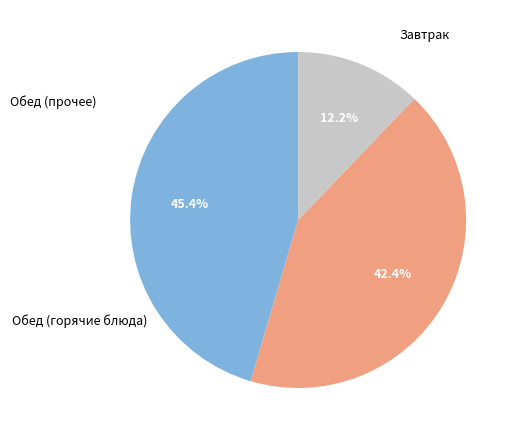

Is there a majority slice in this chart?

No